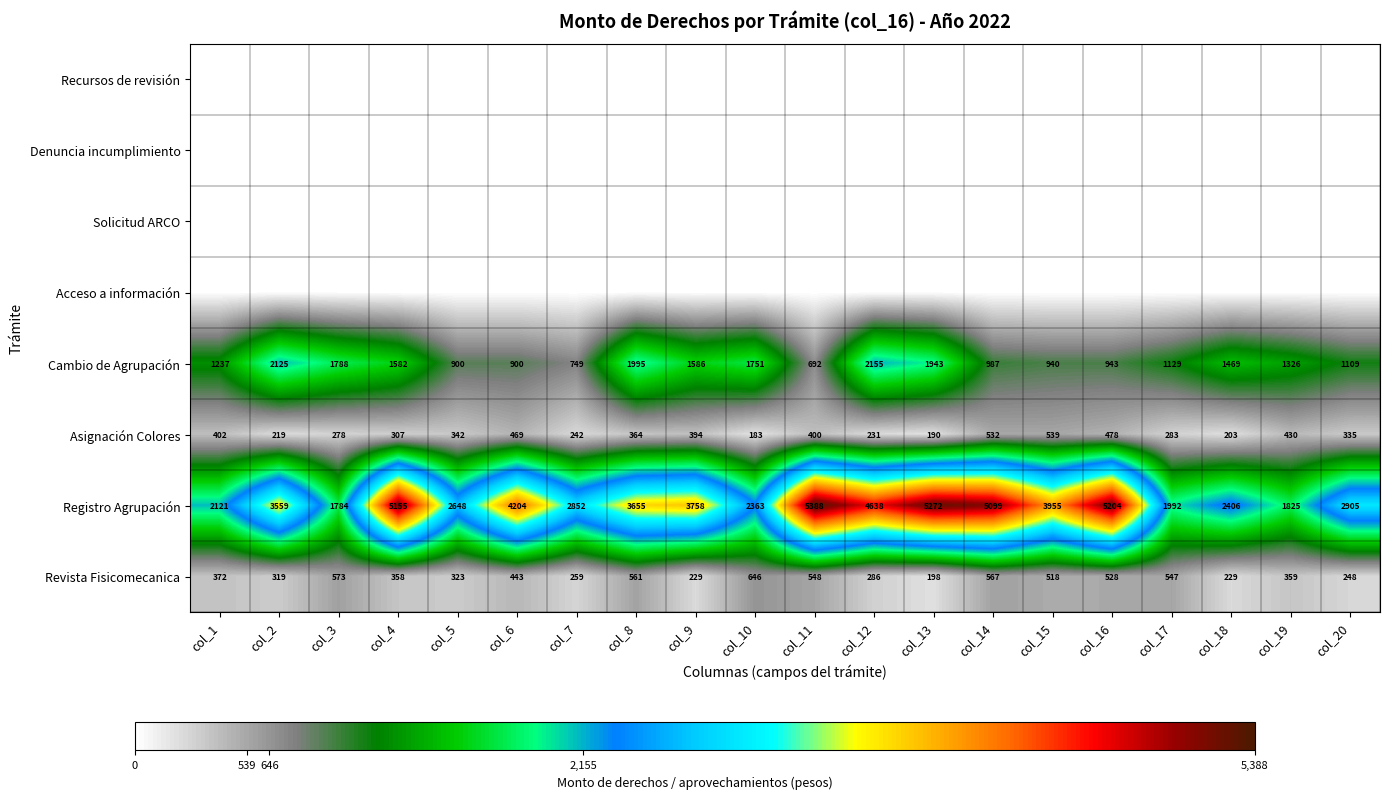

The value of Registro Agrupación at col_2 is 2417.2. True or false?

False